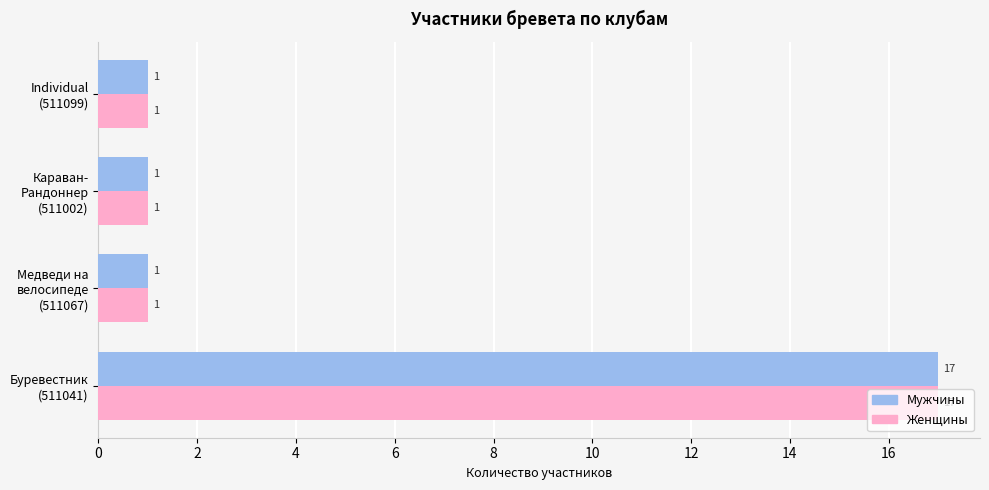

How many Женщины values are between 1 and 17?

4